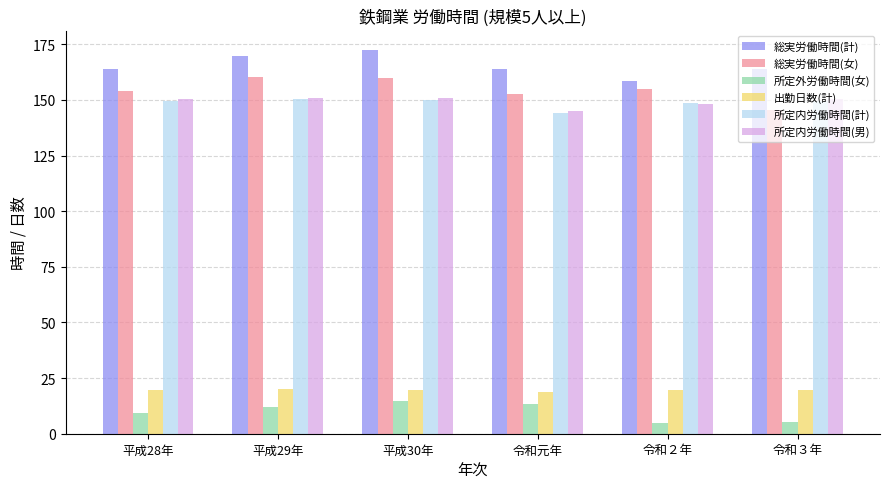

What is the label of the 5th bar from the right?

平成29年